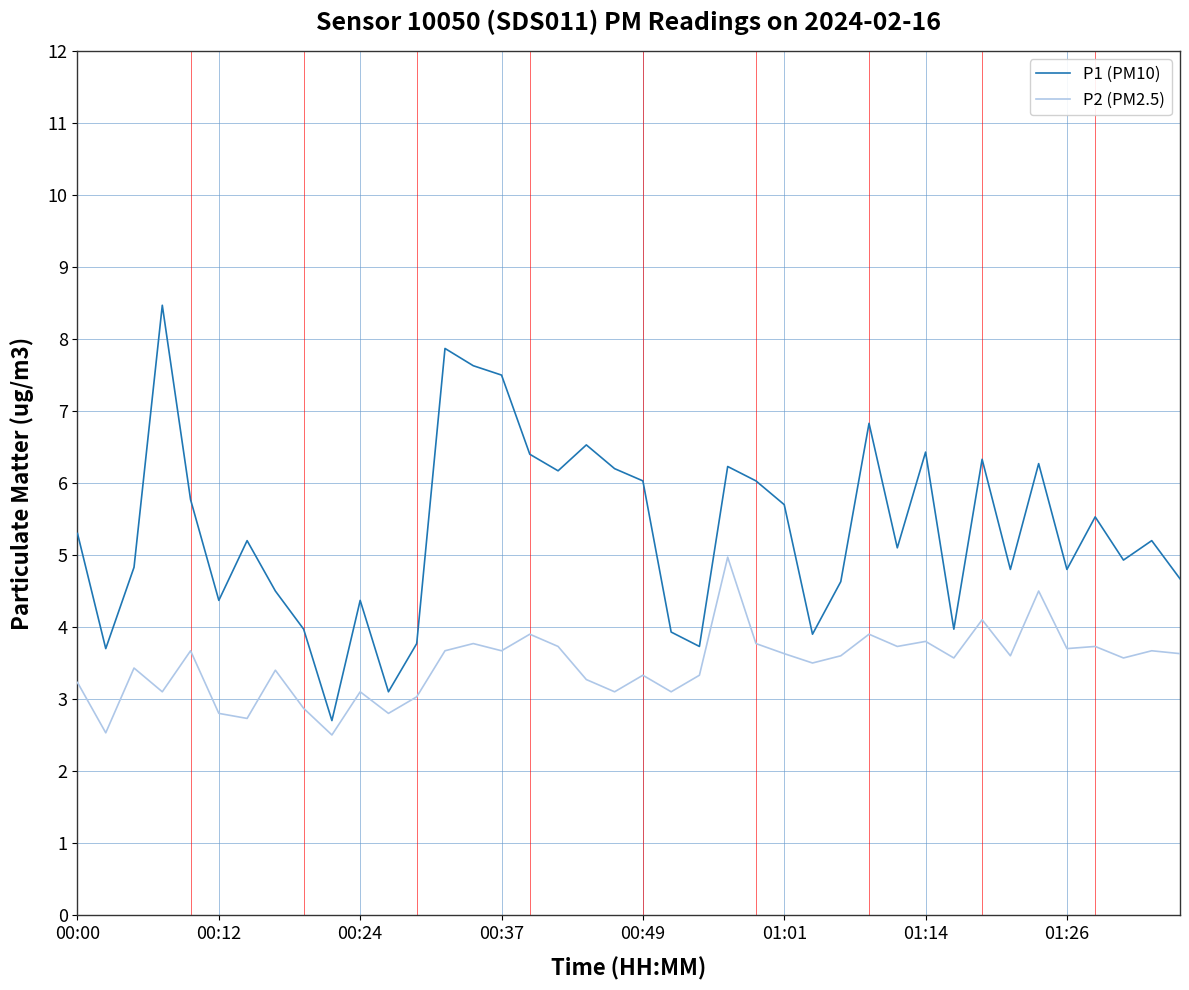

Which series has the widest spread of values?

P1 (PM10)